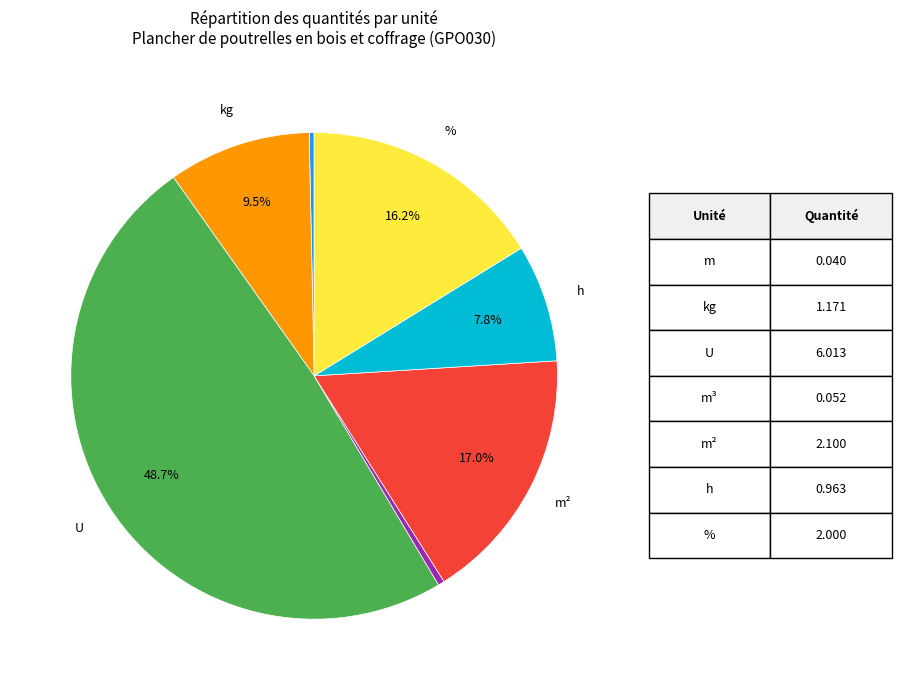

Is there a majority slice in this chart?

No